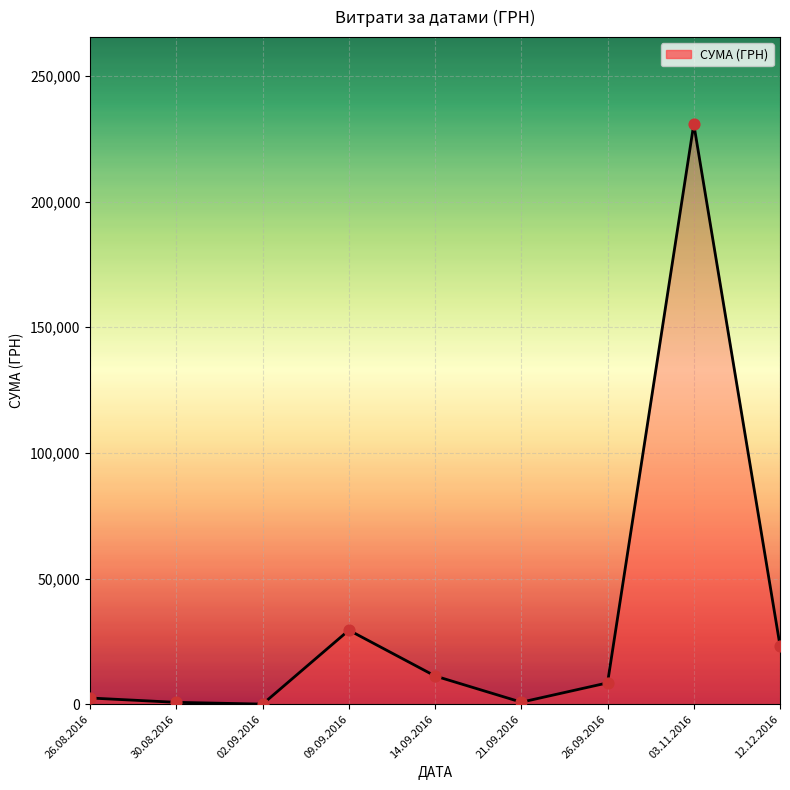

Between 26.09.2016 and 21.09.2016, which is larger?

26.09.2016